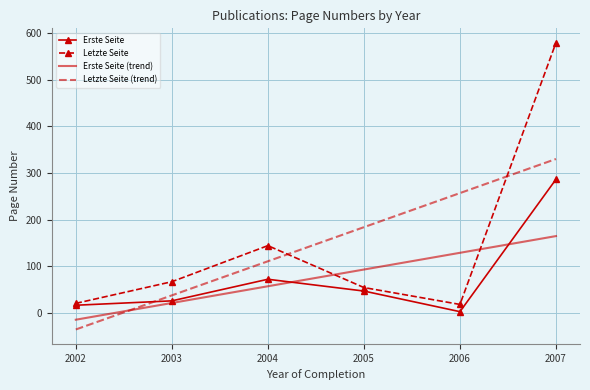

At which category is the sum across all series the highest?

2007